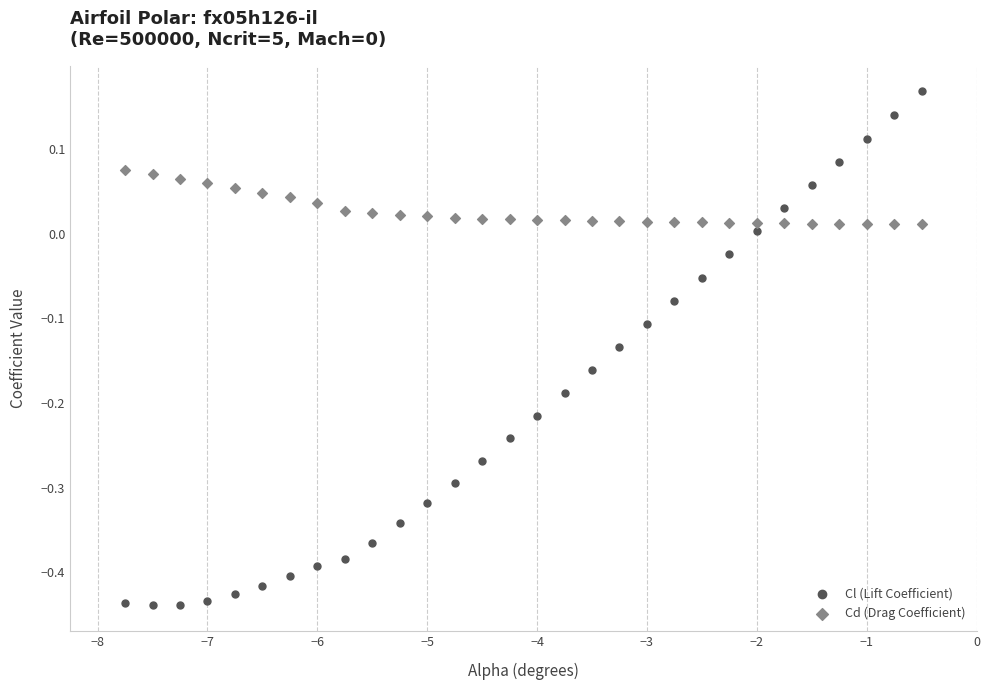

Which series contains the lowest Y value?

Cl (Lift Coefficient)